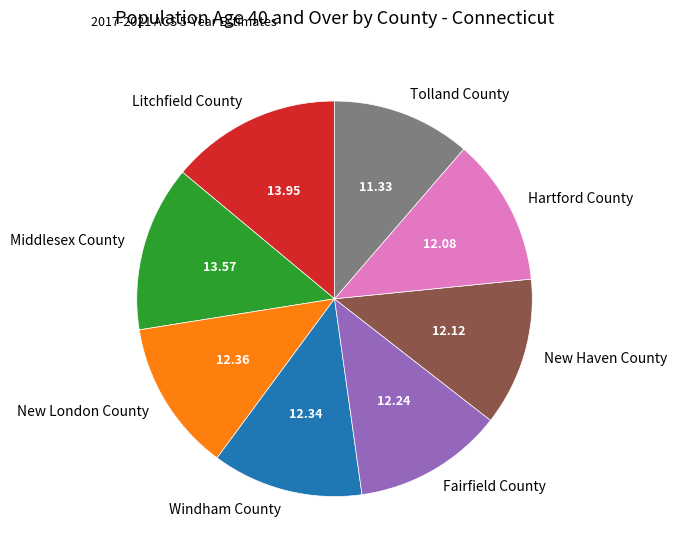

Does any single category account for the majority?

No